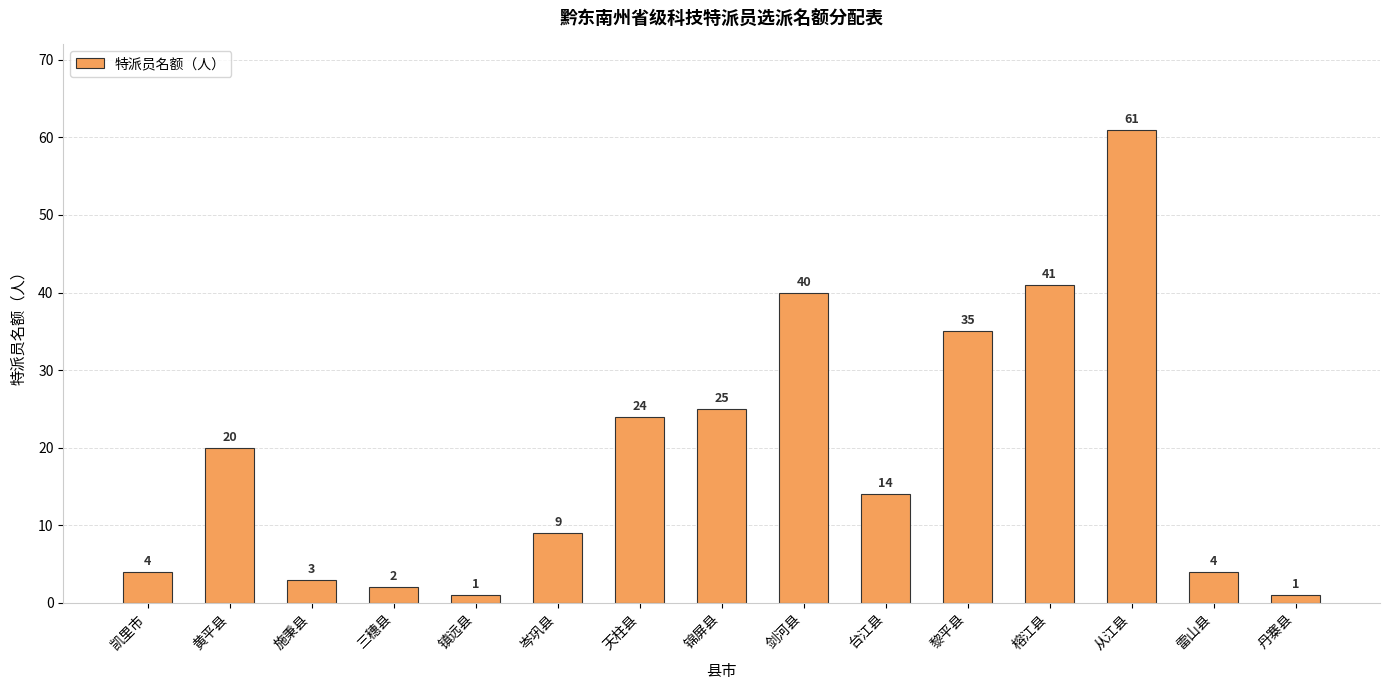

Where is the data nearest to the value 31?

黎平县